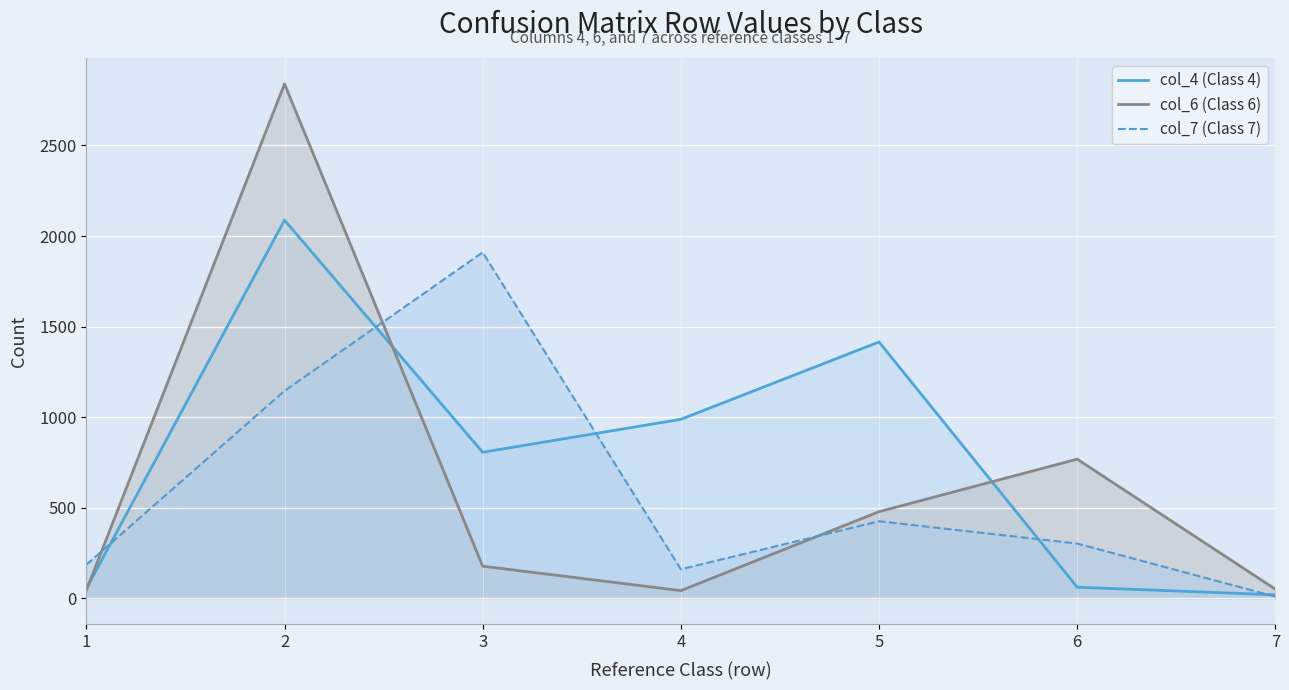

What is the difference between the maximum and second lowest values in the col_6 (Class 6) series?

2796